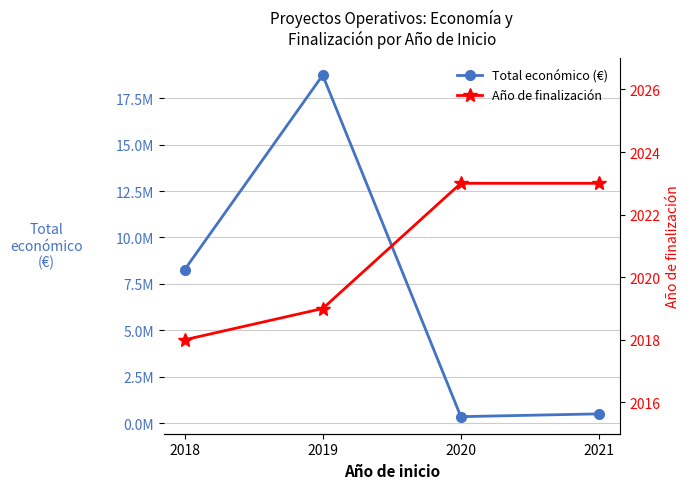

What are all the series names shown in the legend?

Total económico (€), Año de finalización